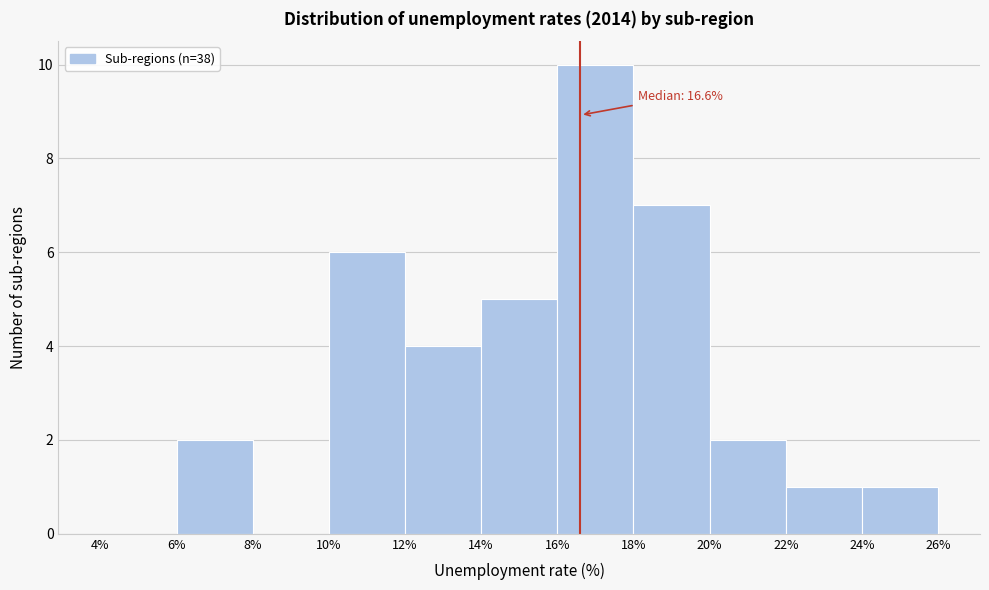

Over which range of the x-axis is the bar tallest?

16% to 18%